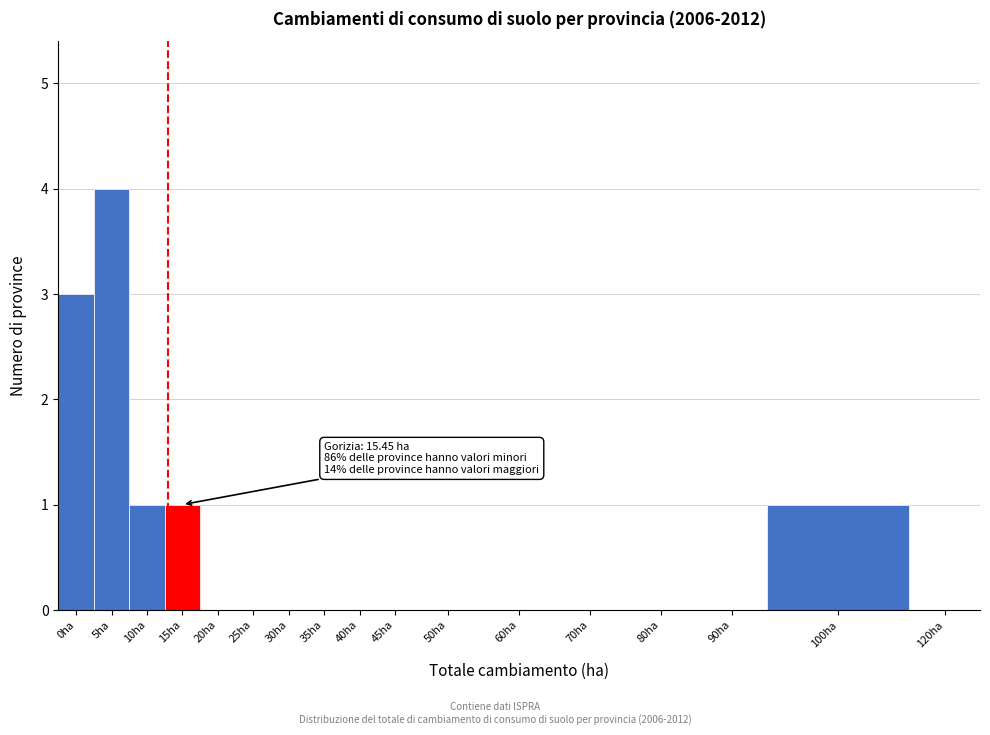

Reading right to left, extract all data points from this chart.

120ha=0	100ha=1	90ha=0	80ha=0	70ha=0	60ha=0	50ha=0	45ha=0	40ha=0	35ha=0	30ha=0	25ha=0	20ha=0	15ha=1	10ha=1	5ha=4	0ha=3